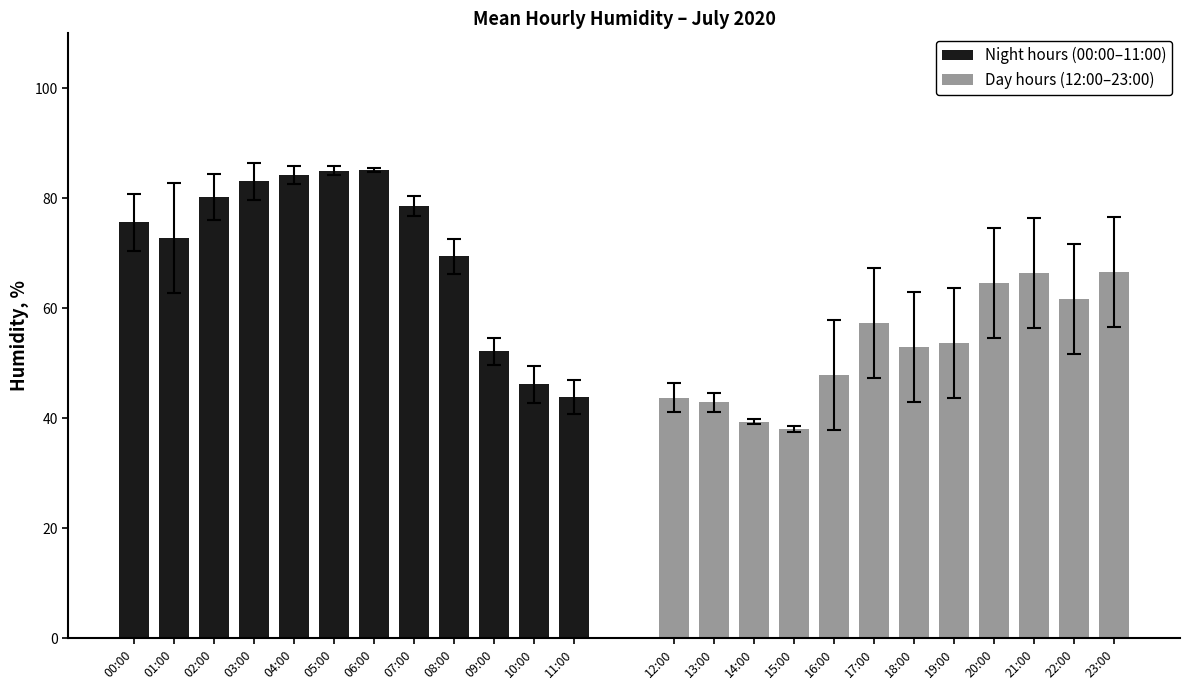

The Night hours (00:00–11:00) series shows 125.4 at 04:00. True or false?

False